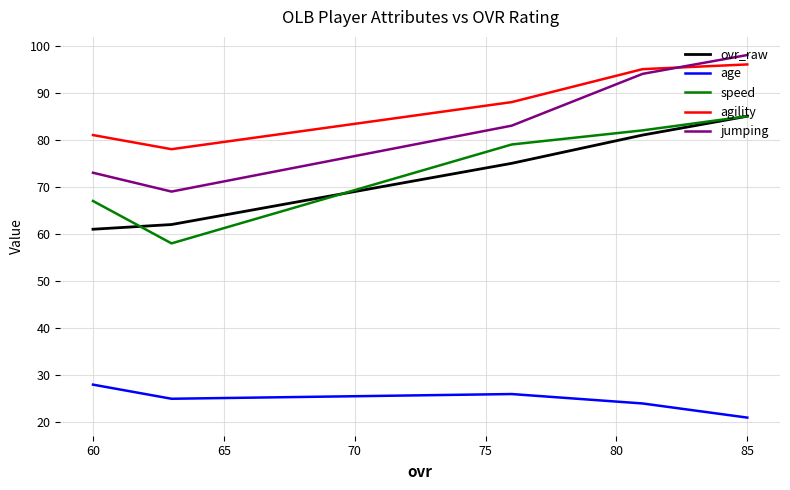

What is the average value of the agility series?

88